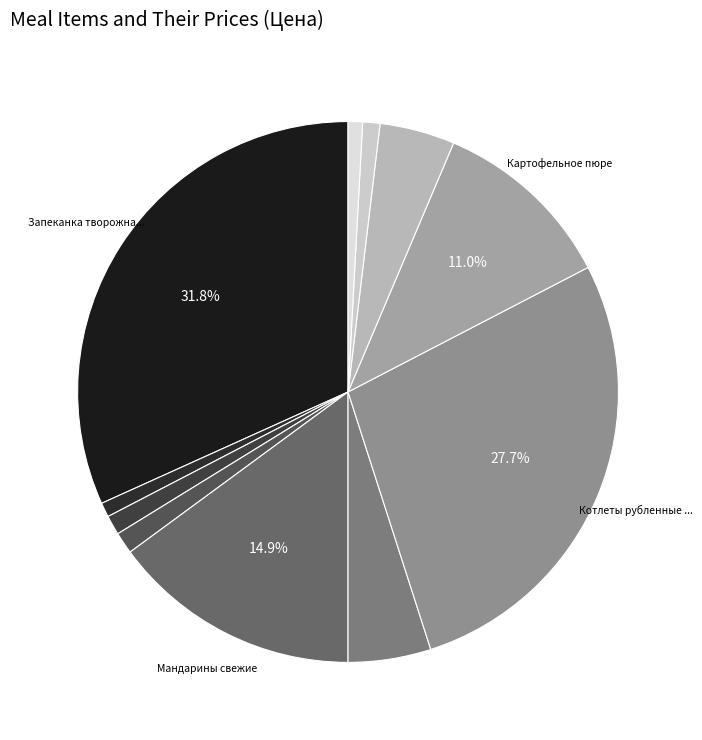

How many slices are in this pie chart?

11